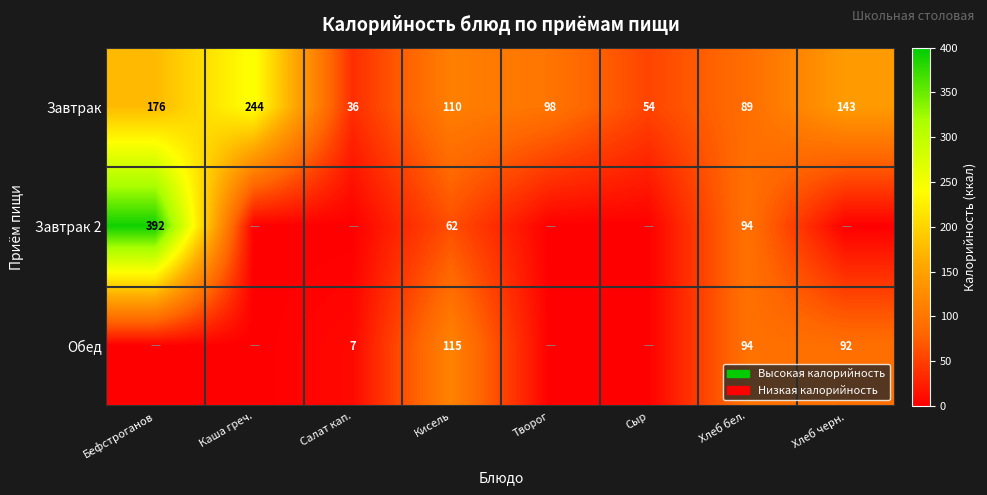

What is the difference between the Завтрак values at Салат кап. and Хлеб бел.?

53